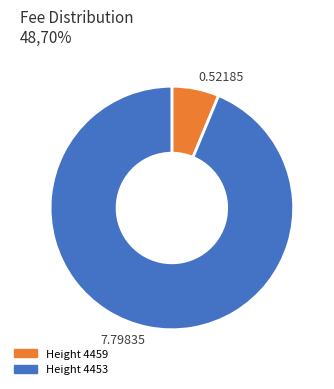

Rank the categories by value from highest to lowest.

Height 4453, Height 4459